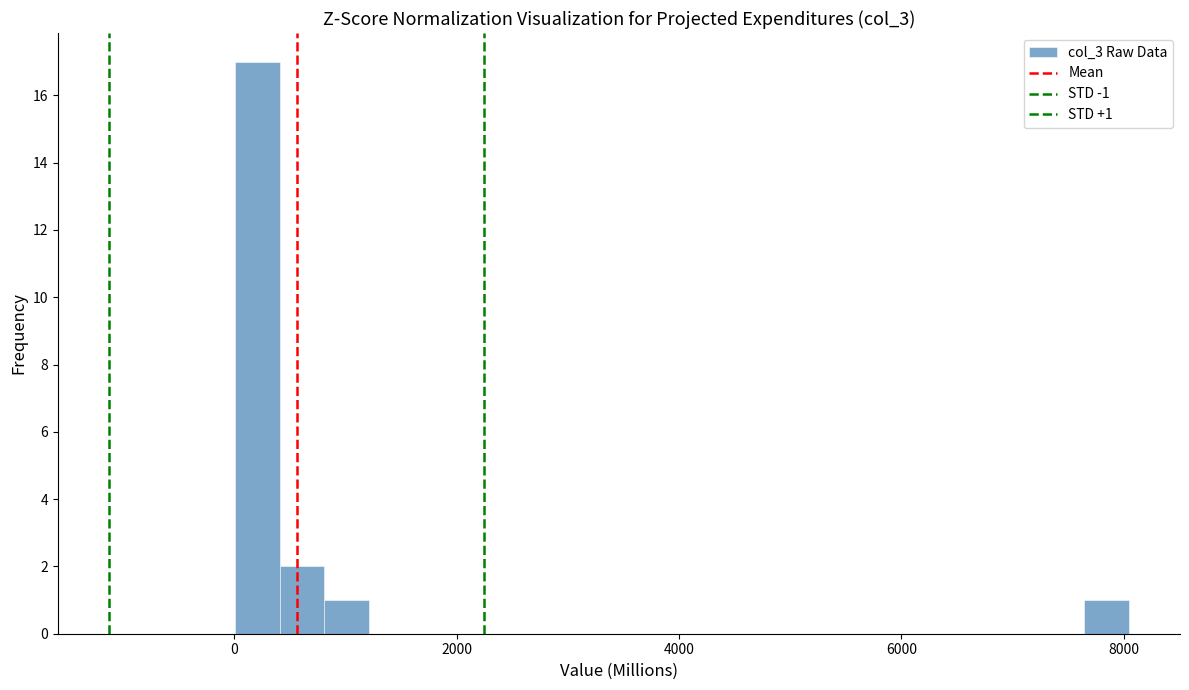

Read against the x-axis, roughly where is the centre of the tallest bar?

200